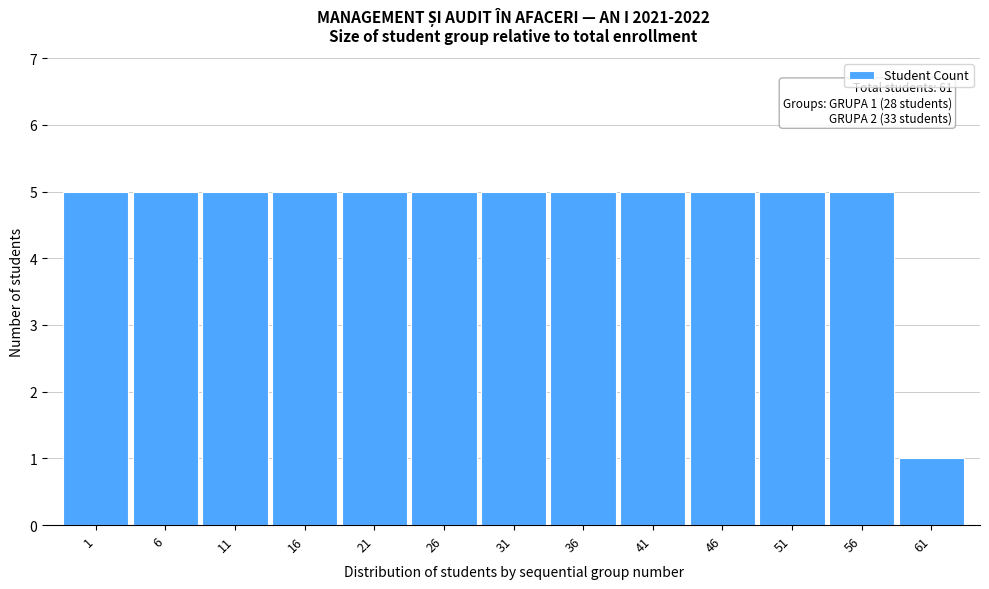

Reading left to right, what are all the values shown in this chart?

1=5	6=5	11=5	16=5	21=5	26=5	31=5	36=5	41=5	46=5	51=5	56=5	61=1